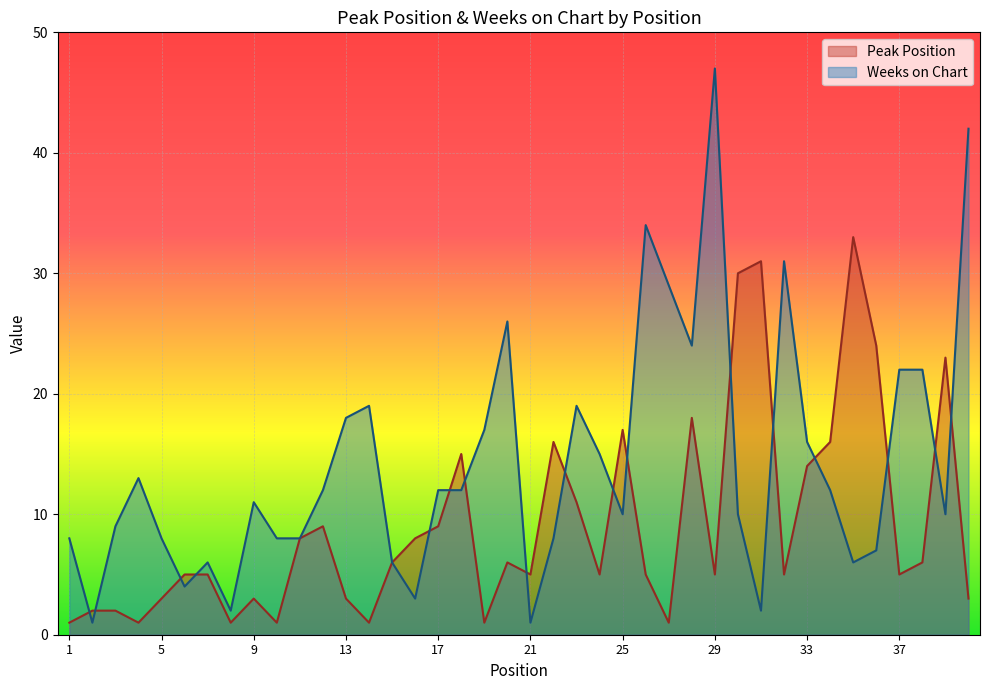

How many data points does each series have?

40